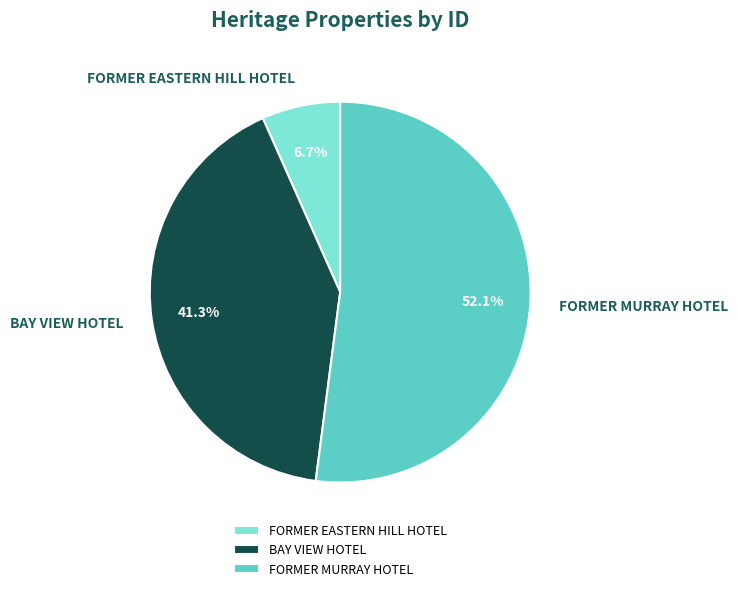

To the nearest percent, what is the combined percentage of FORMER EASTERN HILL HOTEL and FORMER MURRAY HOTEL?

59%